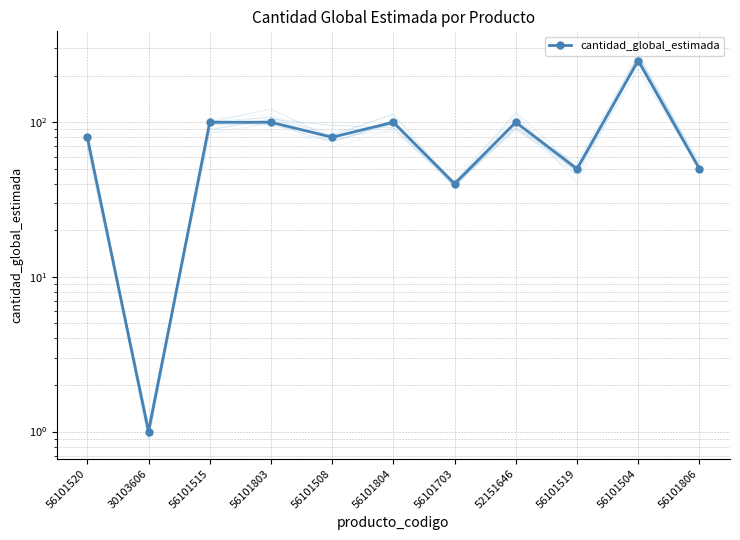

Reading right to left, list all the values displayed in this chart.

56101806=50	56101504=250	56101519=50	52151646=100	56101703=40	56101804=100	56101508=80	56101803=100	56101515=100	30103606=1	56101520=80